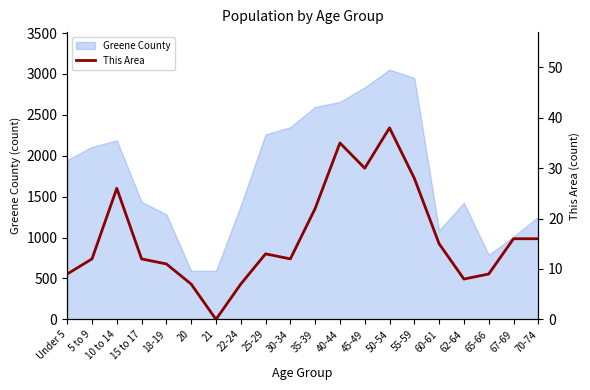

How many values are below 13?

10